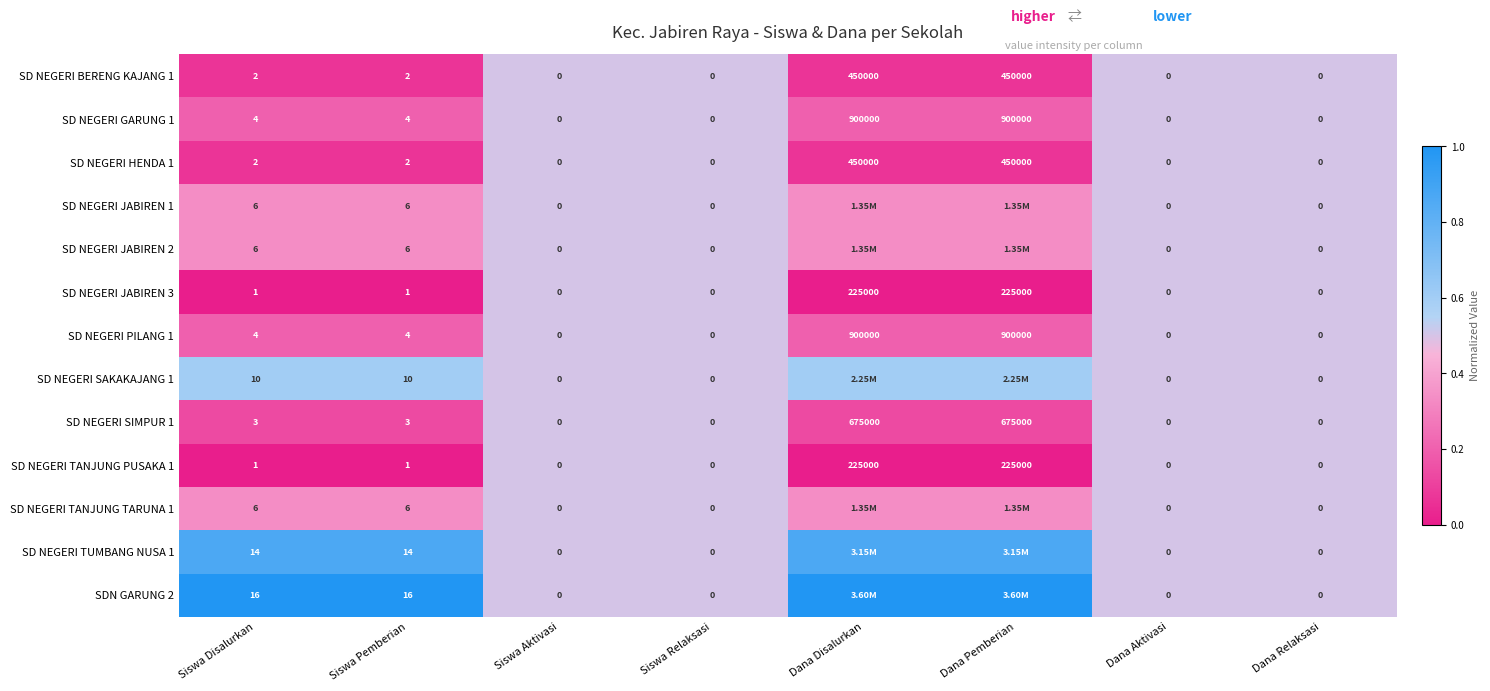

Is the value of SD NEGERI JABIREN 3 at Siswa Aktivasi greater than the value of SD NEGERI HENDA 1 at Dana Disalurkan?

No